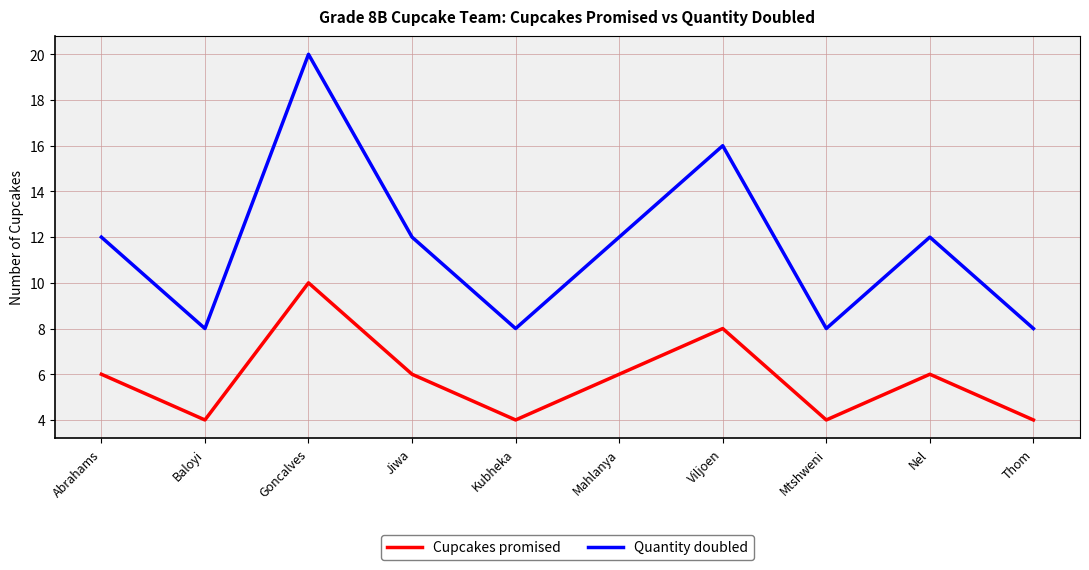

What position from the left is Mahlanya?

6